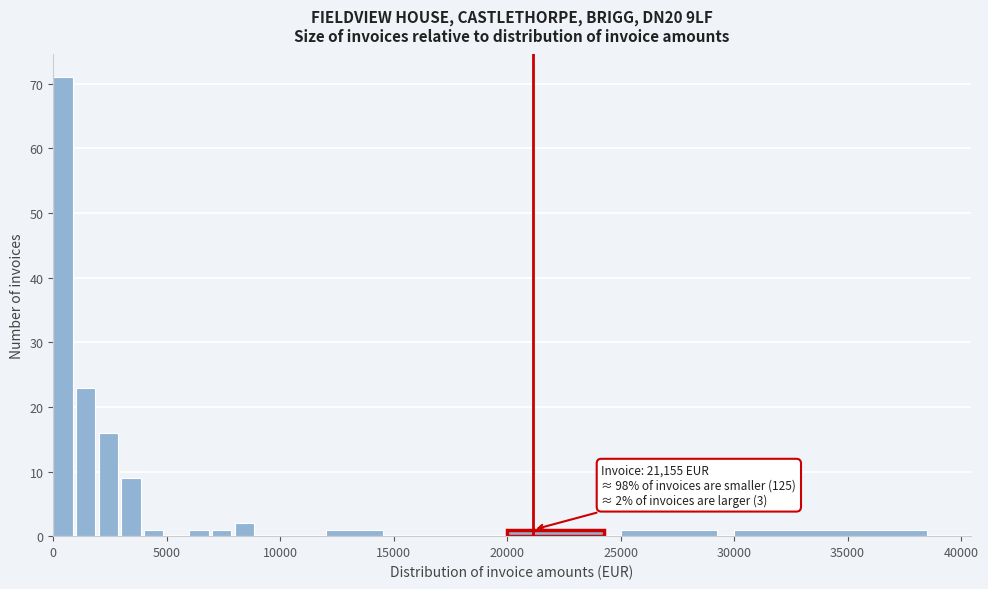

Around what value on the x-axis is the tallest bar? Give the approximate position of its centre, as read against the axis.

500